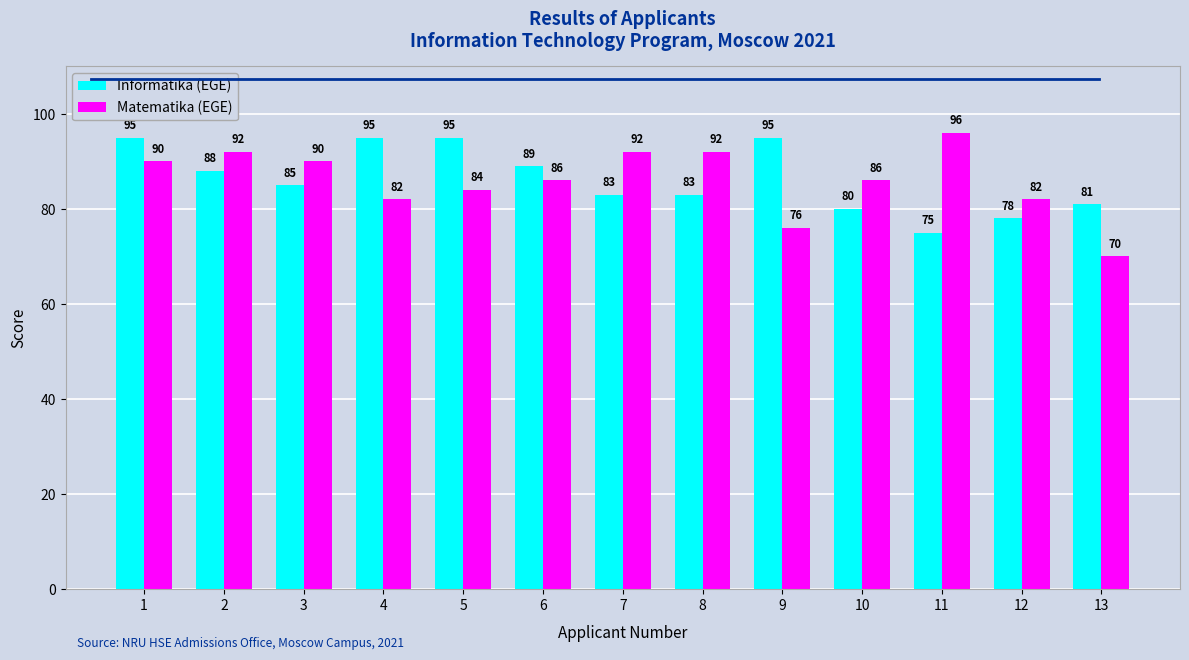

How many categories are shown in the chart?

13